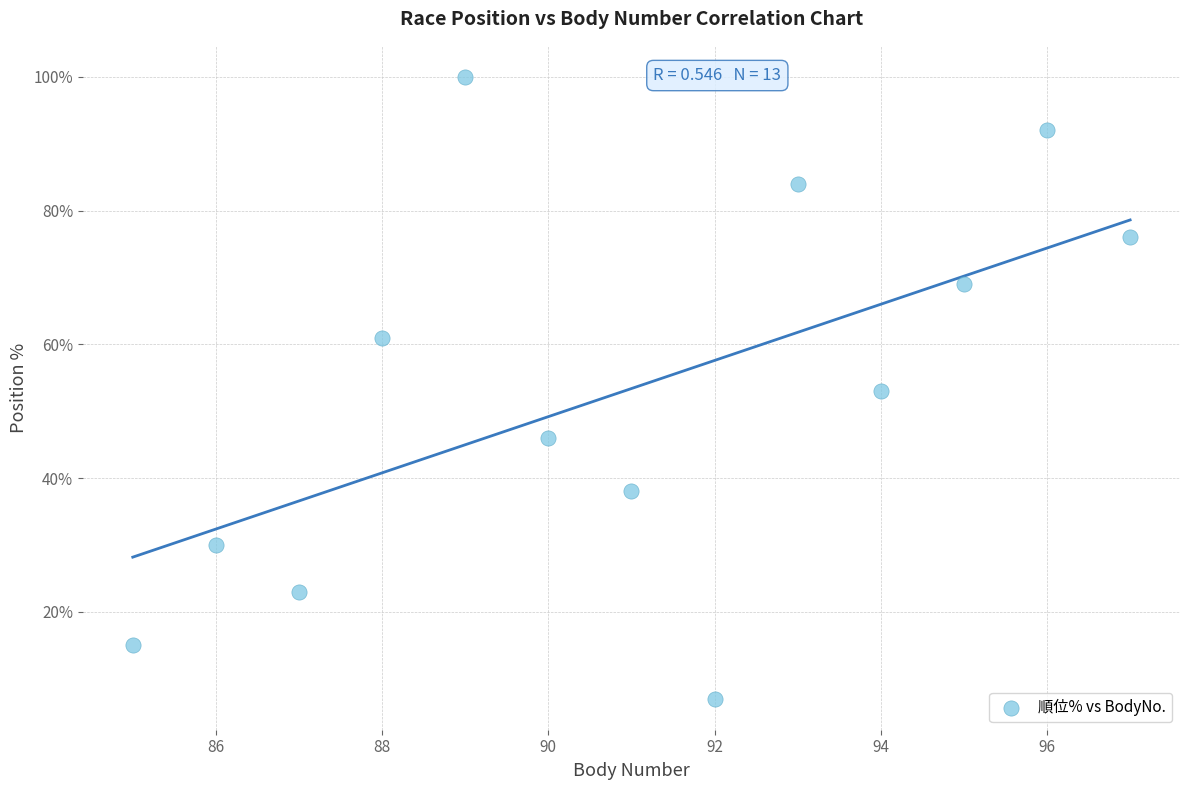

What is the range of X values (max minus min)?

12